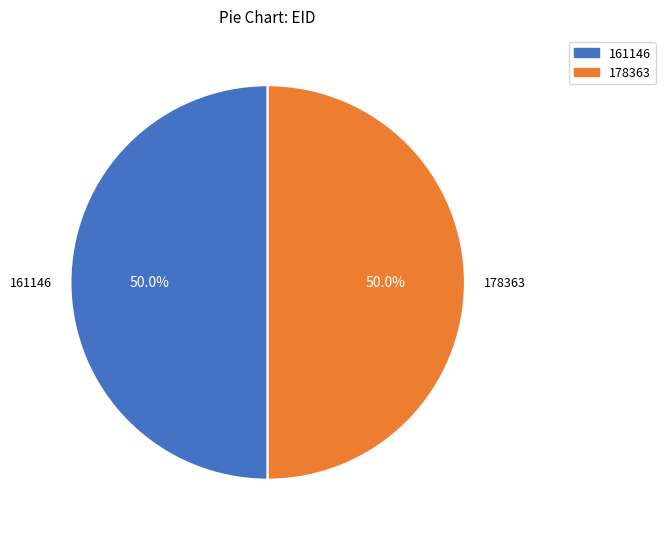

What is the ratio of the value at 161146 to the value at 178363?

1.0